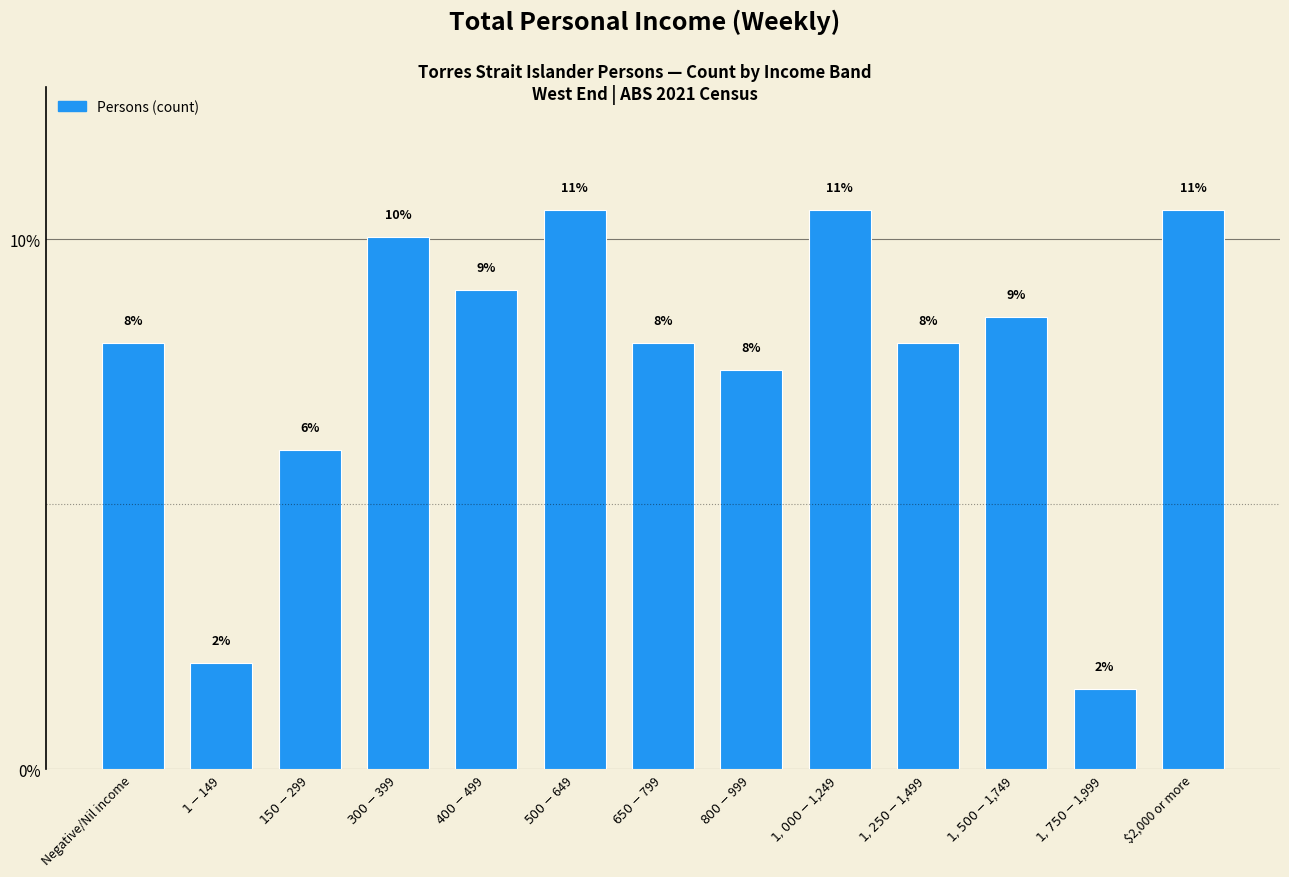

What is the greatest value displayed?

10.6